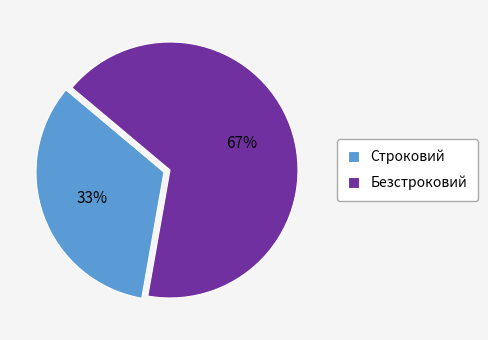

Count the number of slices in the pie.

2